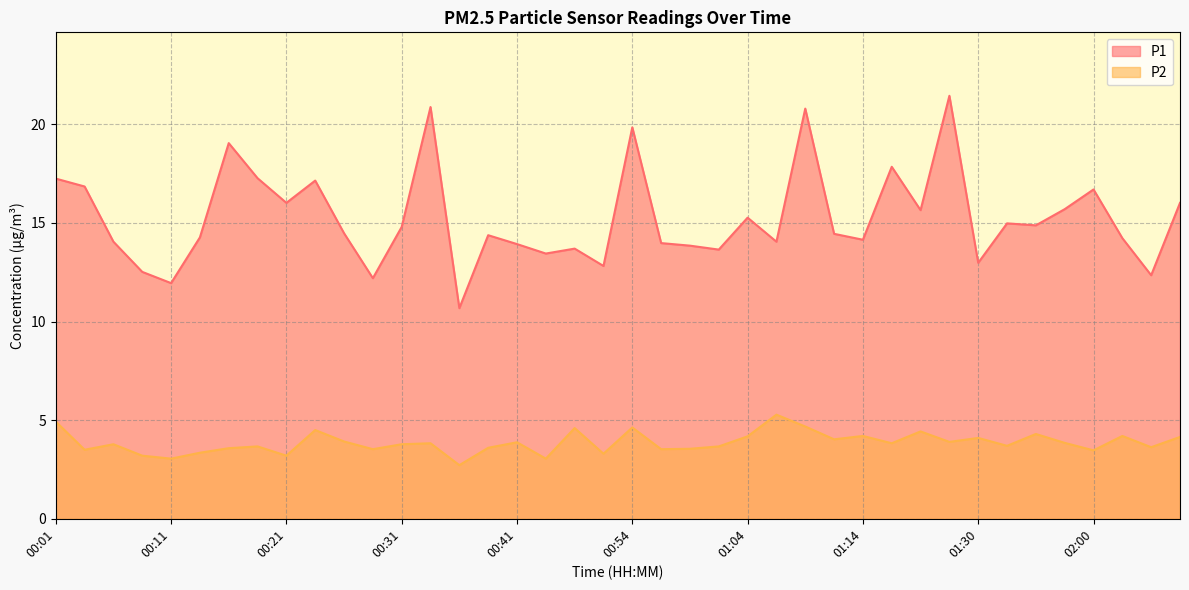

List the series in order of their overall mean, lowest first.

P2, P1